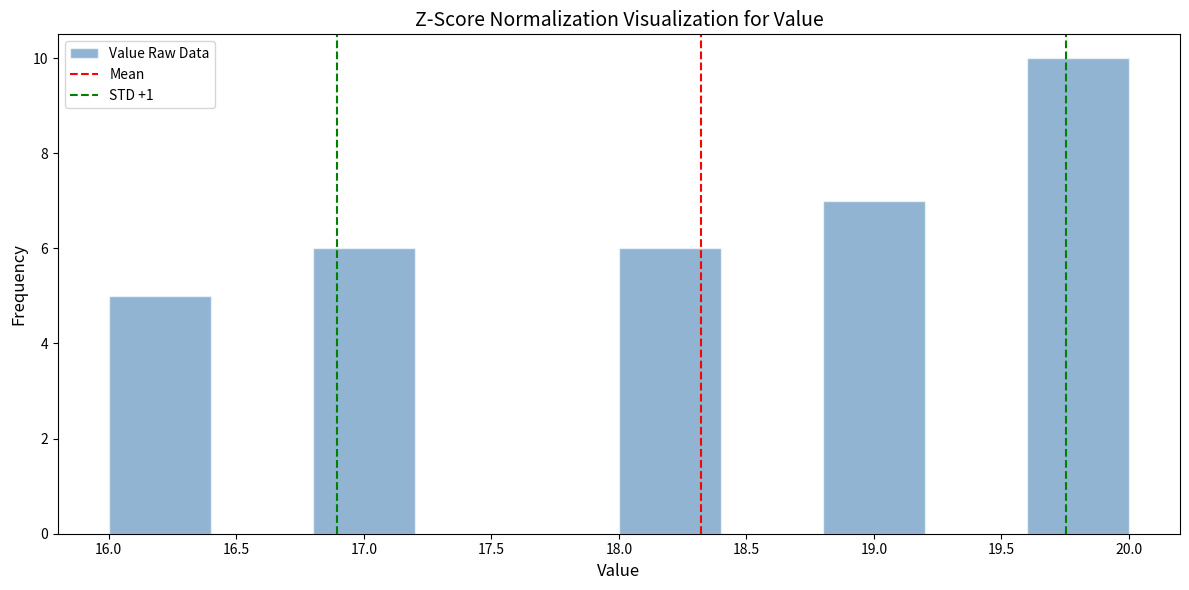

Reading left to right, transcribe this chart: for each bar, give the range it covers on the x-axis and its height. The values are not printed on the chart, so give them approximately, as read against the axis.

16.0 to 16.4: 5
16.4 to 16.8: 0
16.8 to 17.2: 6
17.2 to 17.6: 0
17.6 to 18.0: 0
18.0 to 18.4: 6
18.4 to 18.8: 0
18.8 to 19.2: 7
19.2 to 19.6: 0
19.6 to 20.0: 10